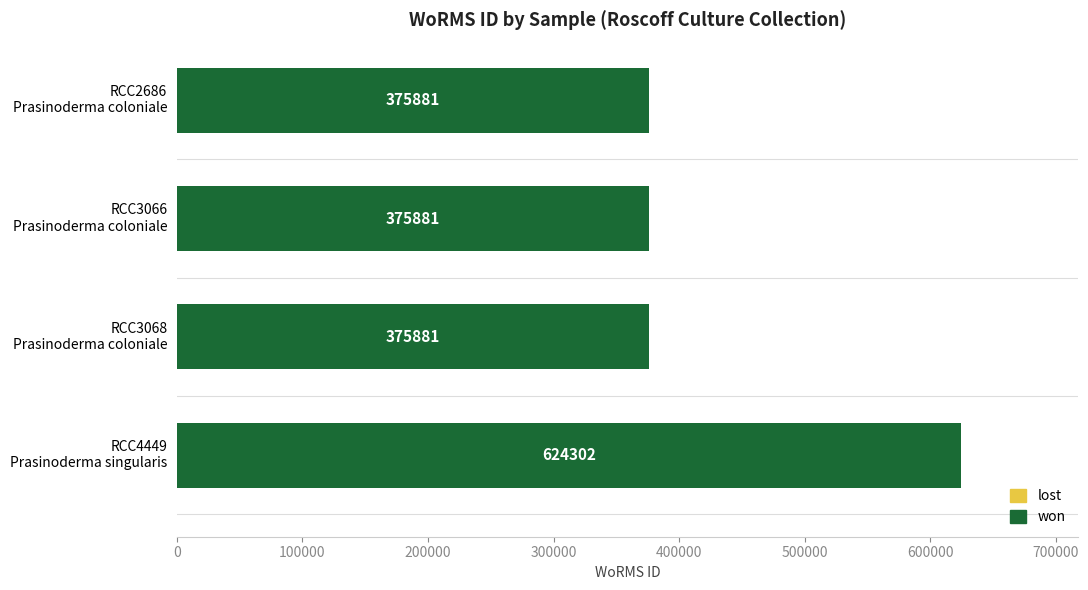

What is the value of the 1st bar from the top?

375881